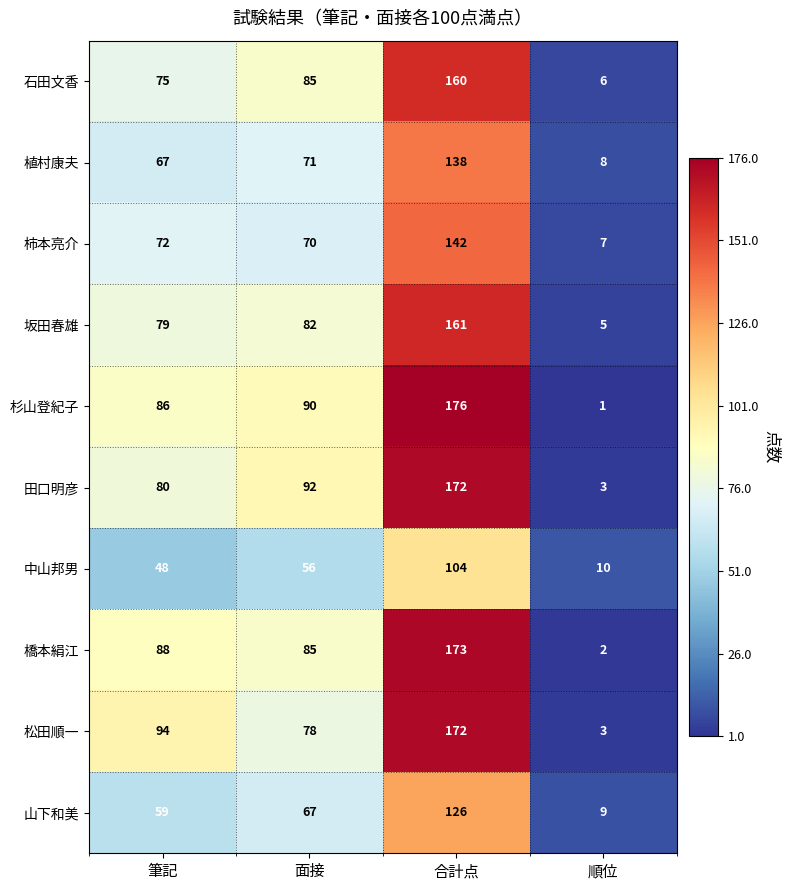

At how many categories does at least one series exceed 68?

3